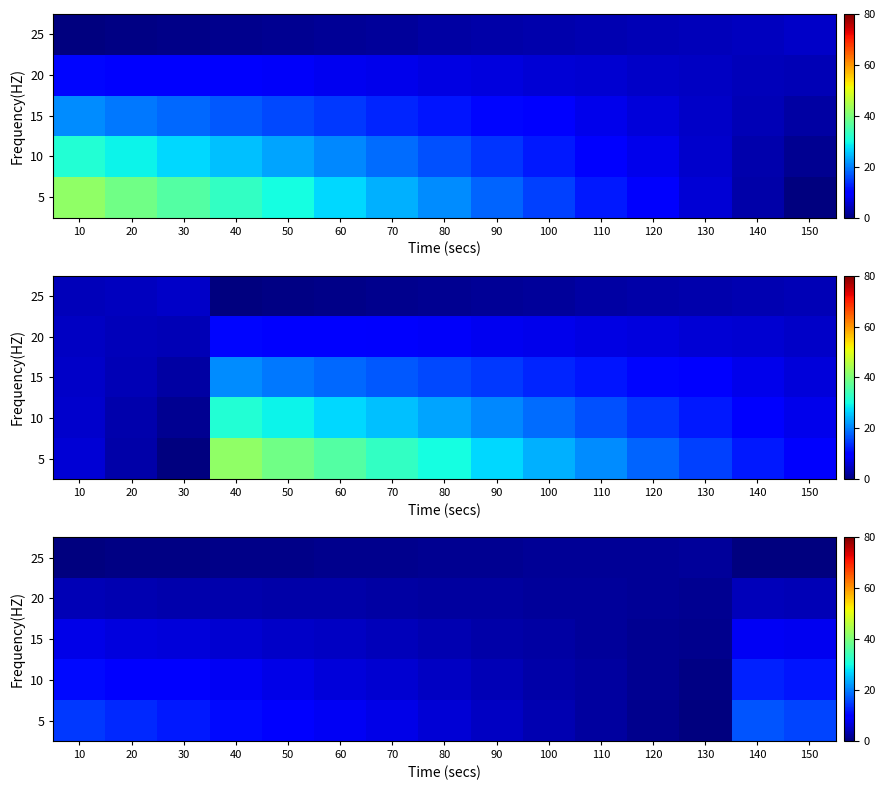

How many categories are shown in the chart?

15